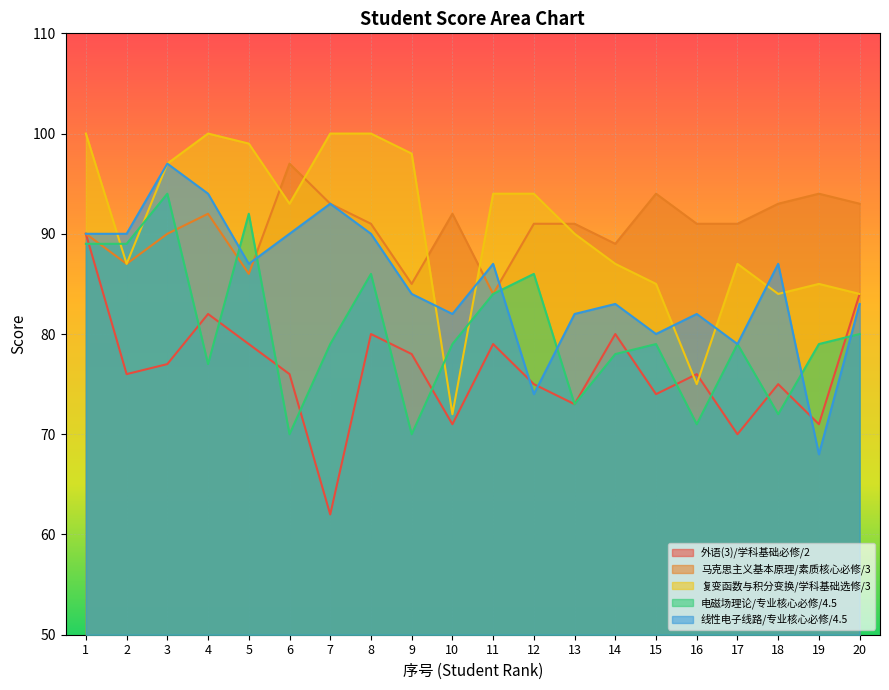

Which series has the largest total across all categories?

马克思主义基本原理/素质核心必修/3